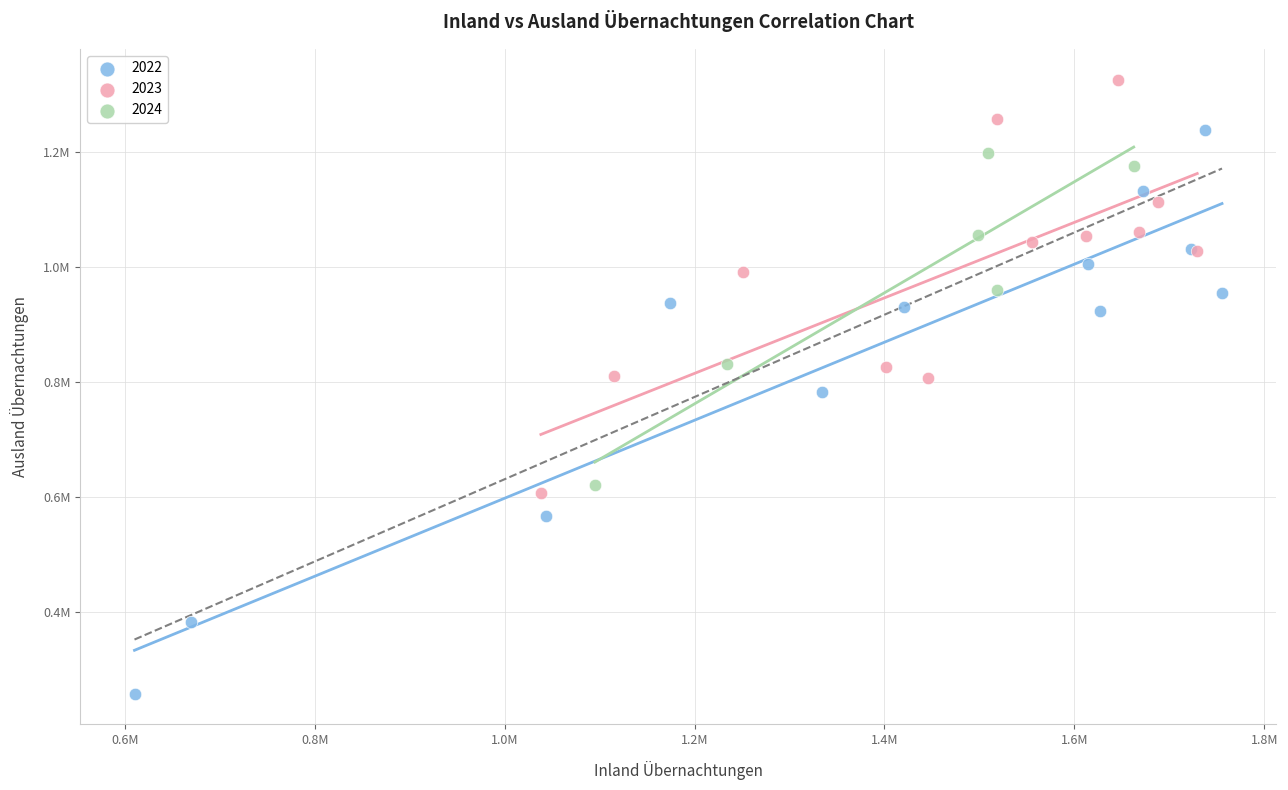

What are all the series names shown in the legend?

2022, 2023, 2024